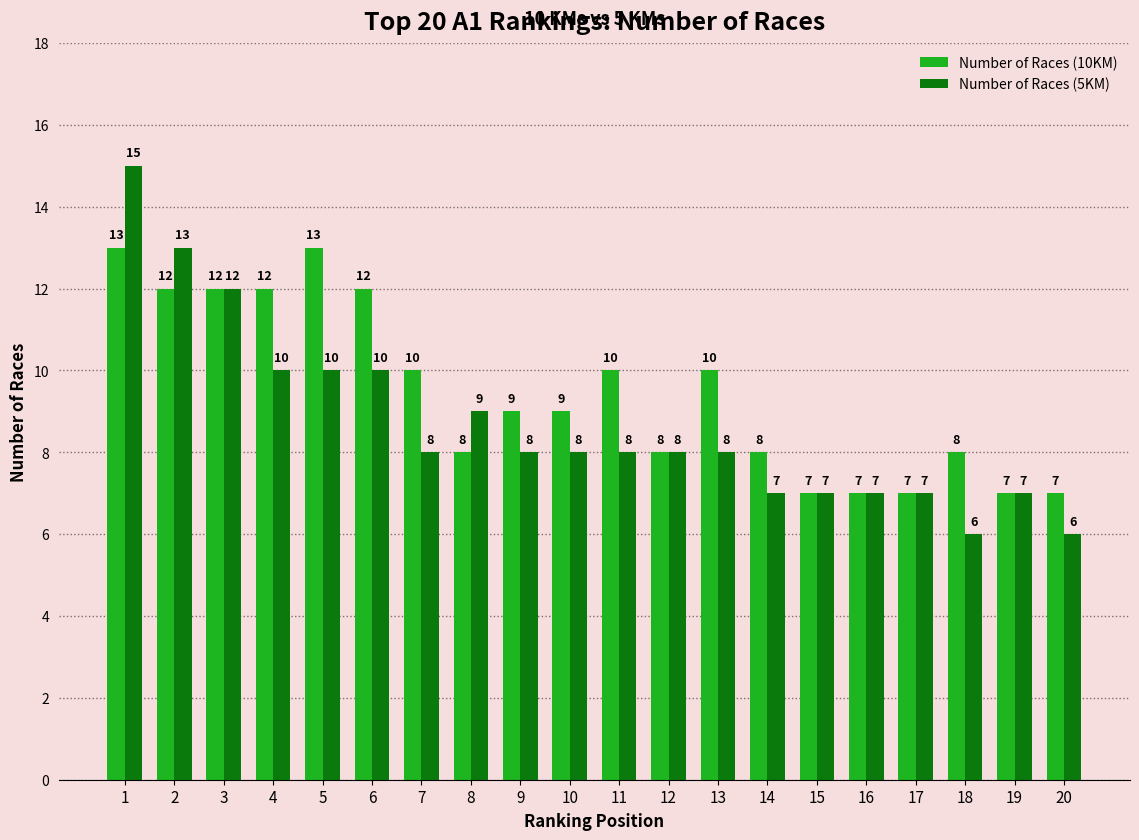

How many bars are there in total?

40